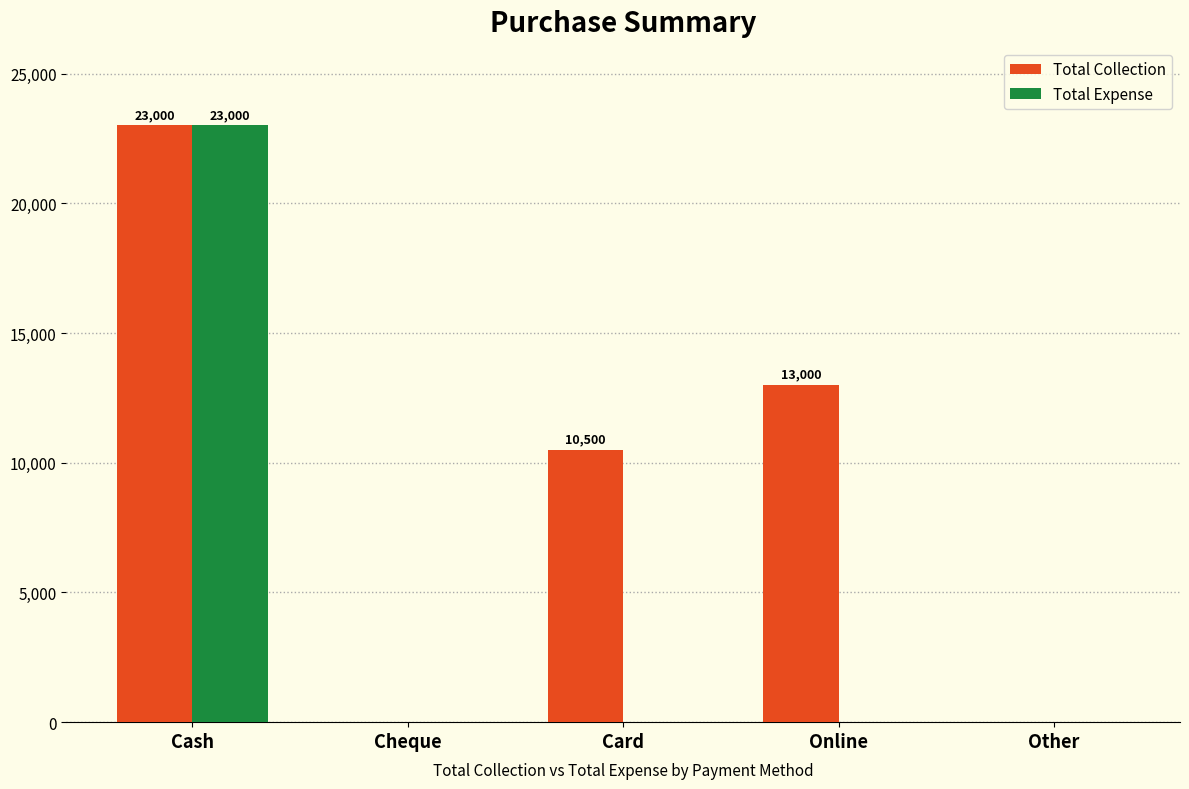

Is it true that Total Collection equals 10500 at Card?

True